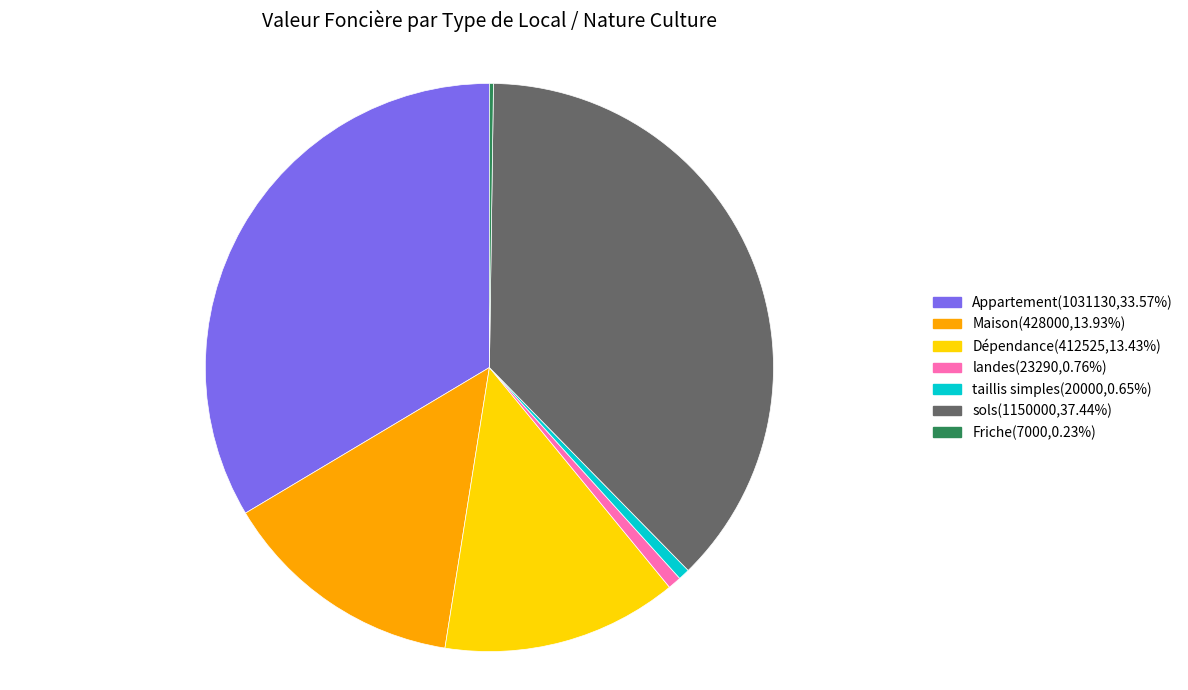

What is the largest slice in the pie chart?

sols